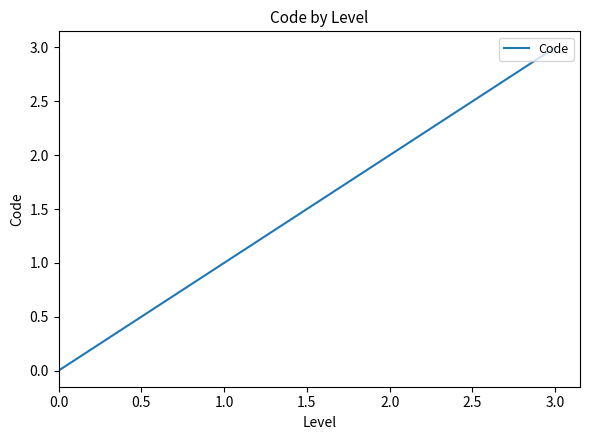

What is the sum of all values?

6